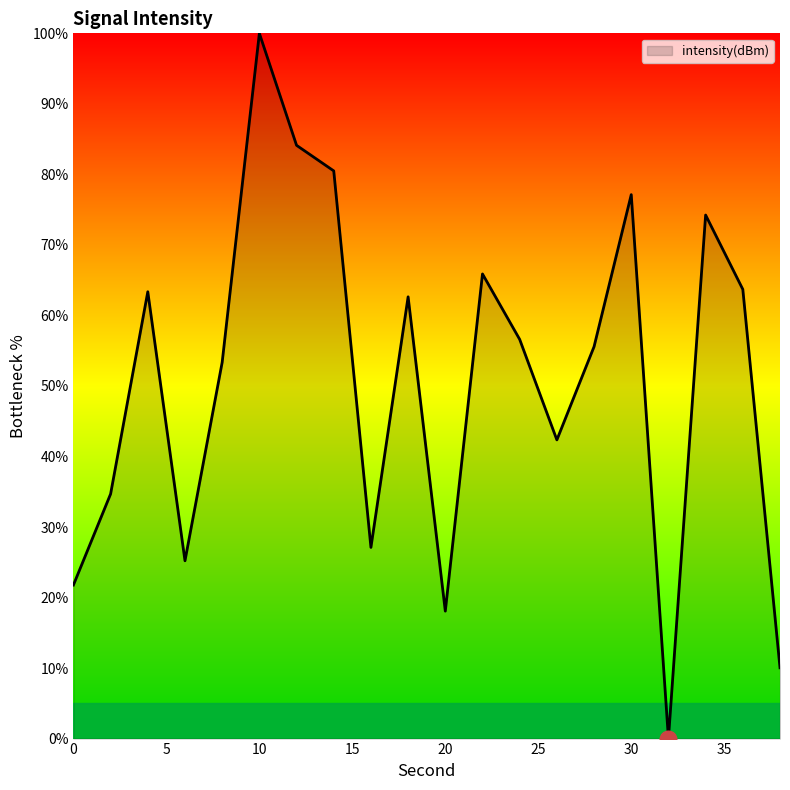

What is the difference between the maximum and minimum values?

100.0